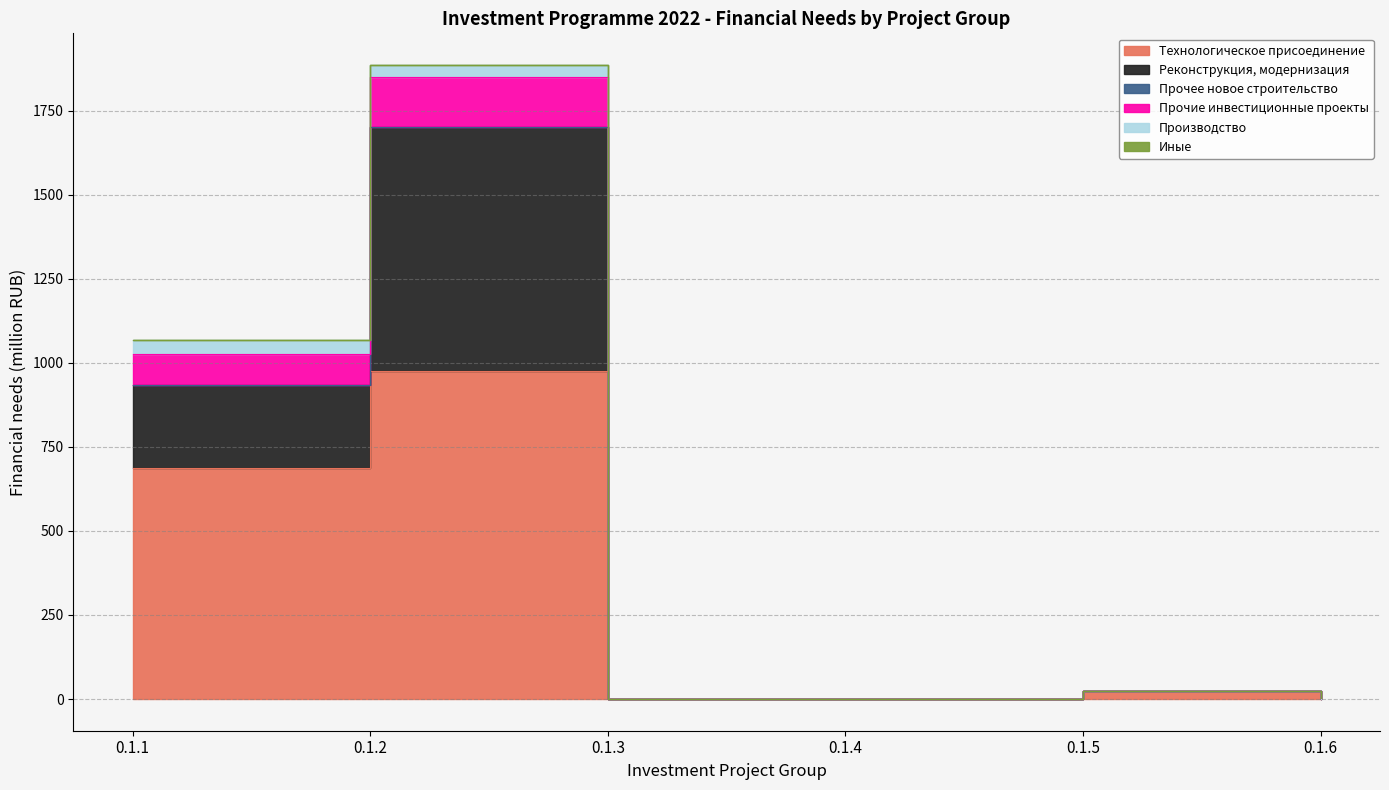

True or false: Прочие инвестиционные проекты and Технологическое присоединение intersect in this chart.

False